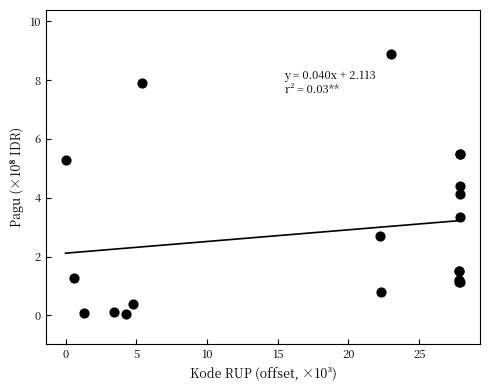

What Y value in the scatter plot is closest to 4?

4.1